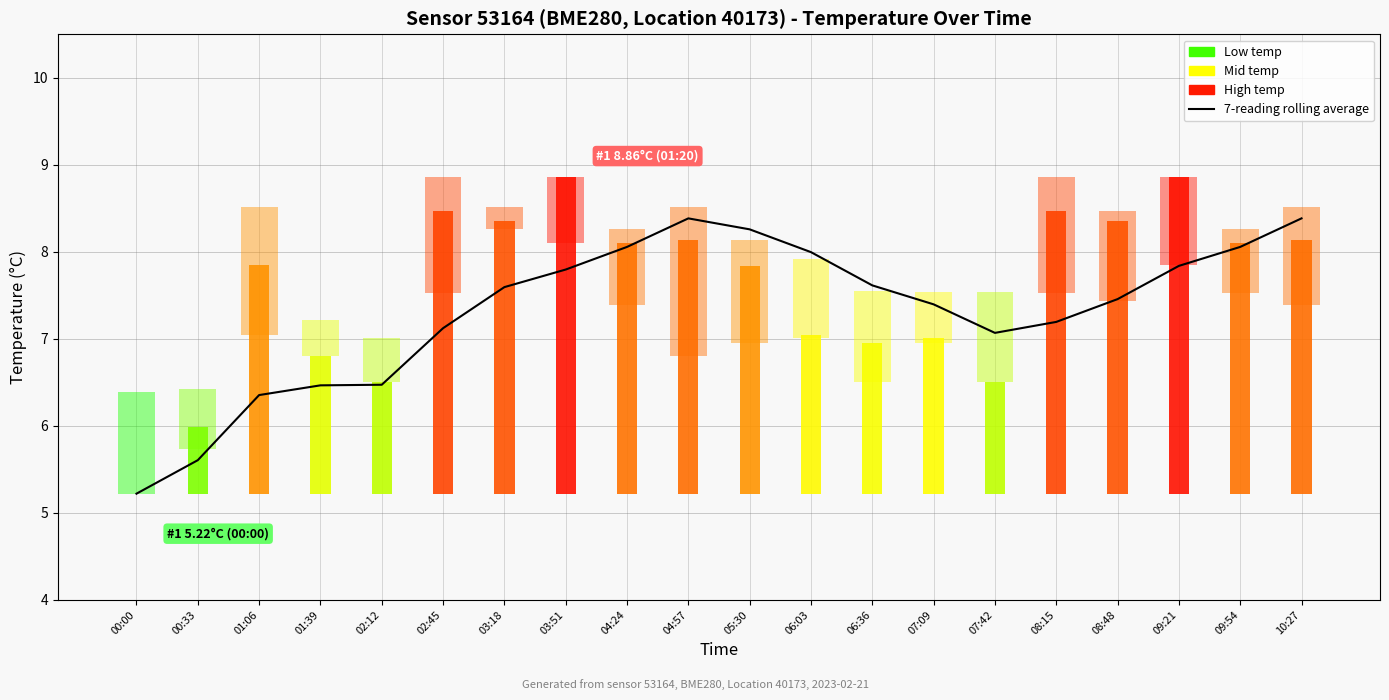

Does the chart contain any negative values?

No